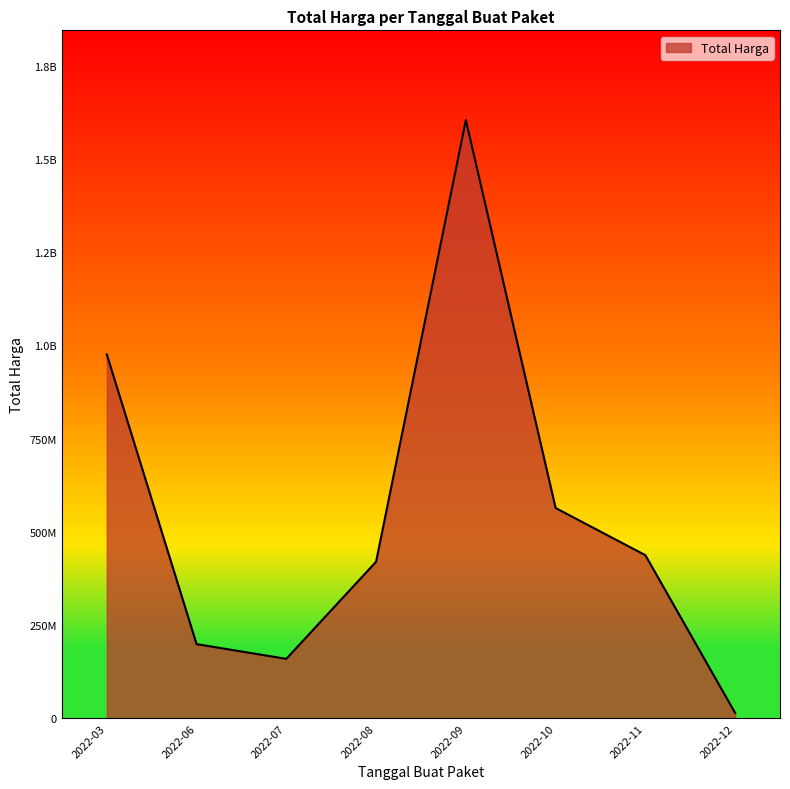

Does the chart have visible grid lines?

No